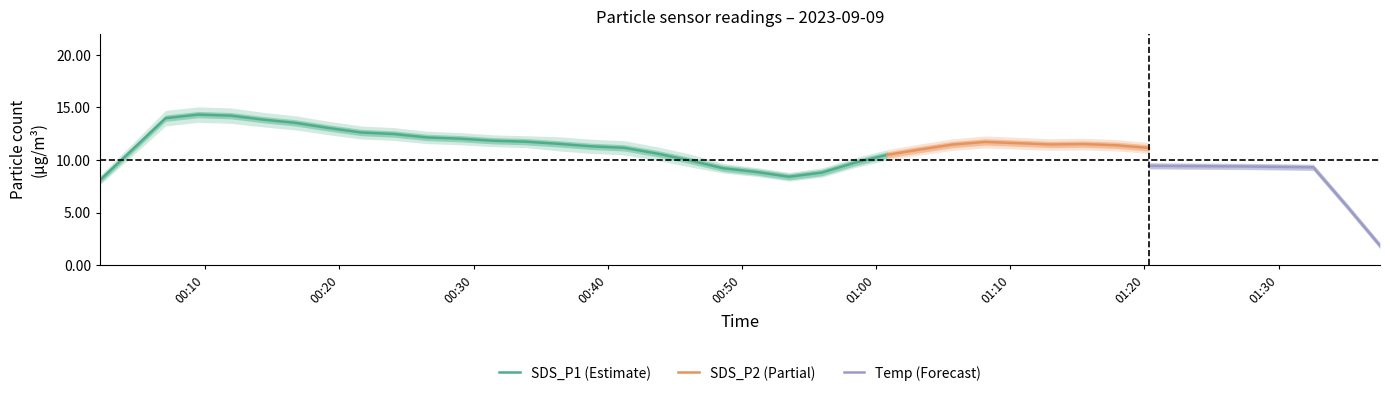

Is the value of SDS_P2 at 33 greater than the value of Temp at 4?

No